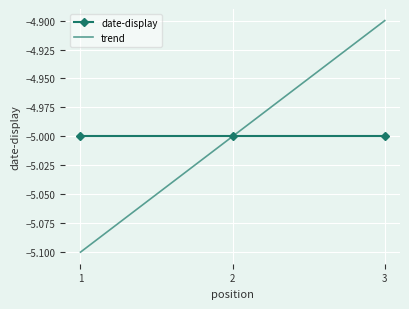

What is the highest value of the trend series?

-4.9